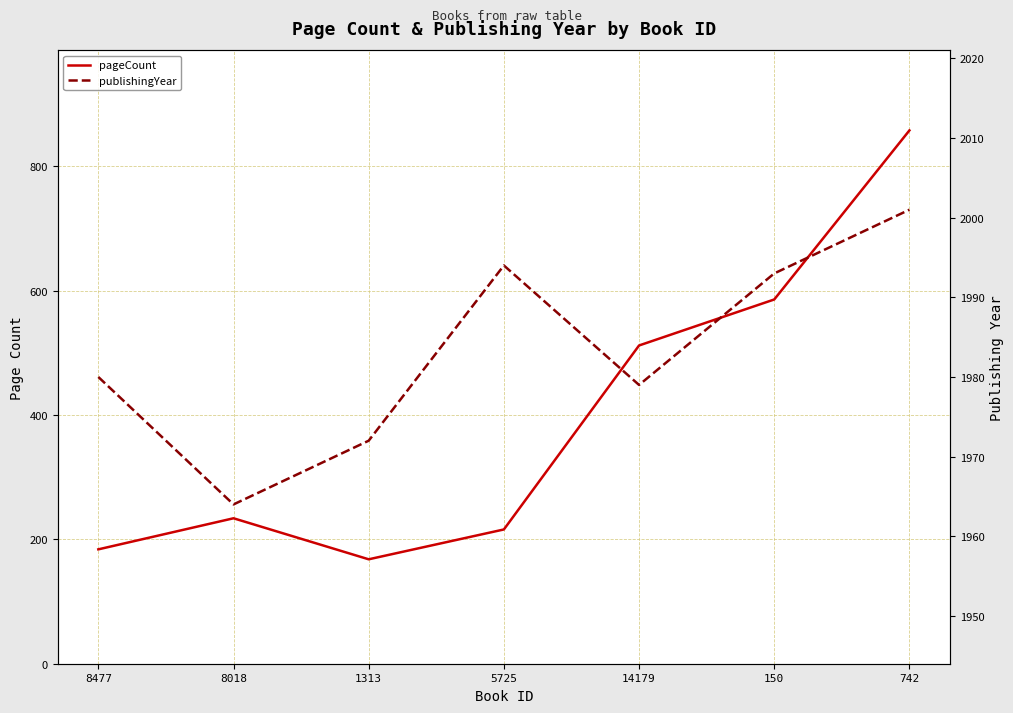

Which category has the lowest value in the pageCount series?

1313